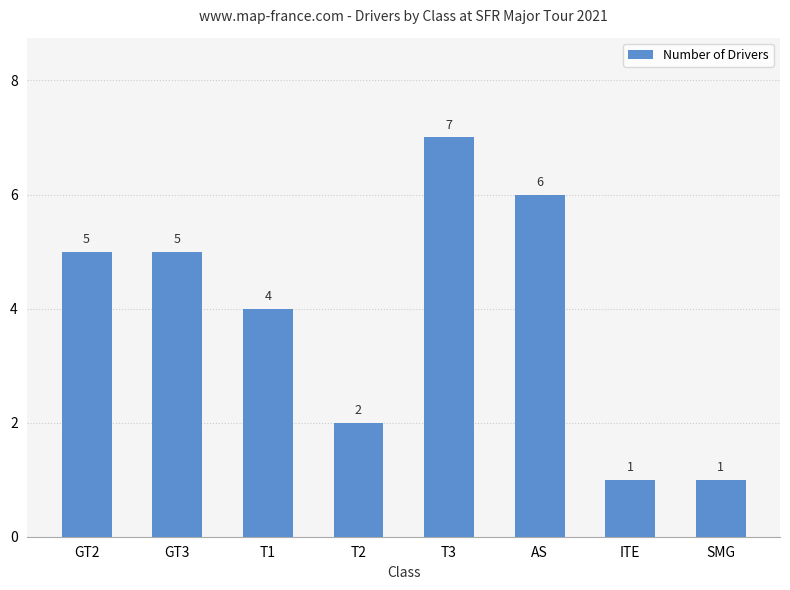

Where is the data nearest to the value 4?

T1